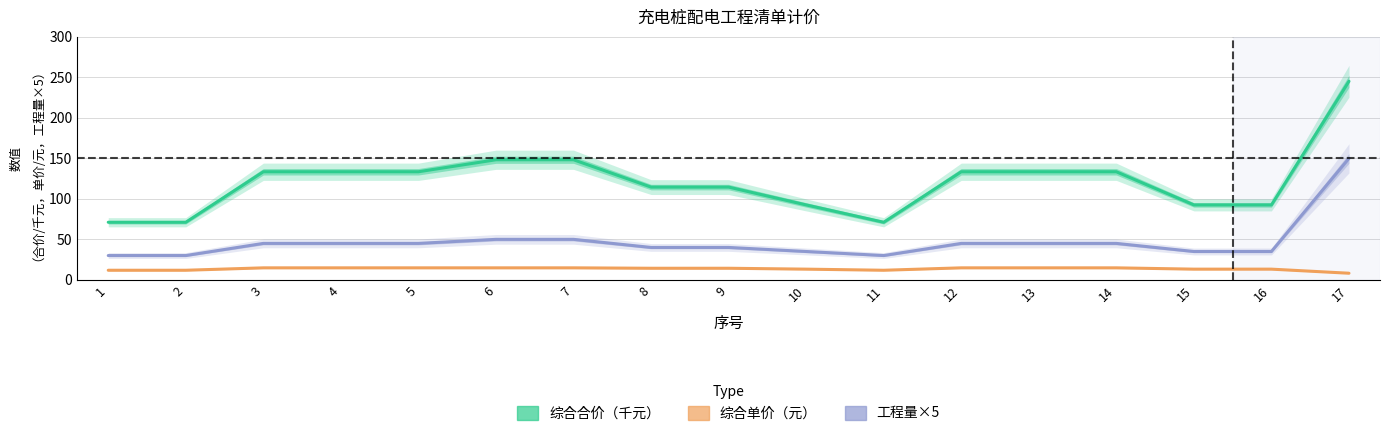

Is it true that 工程量×5 equals 40.0 at 8?

True